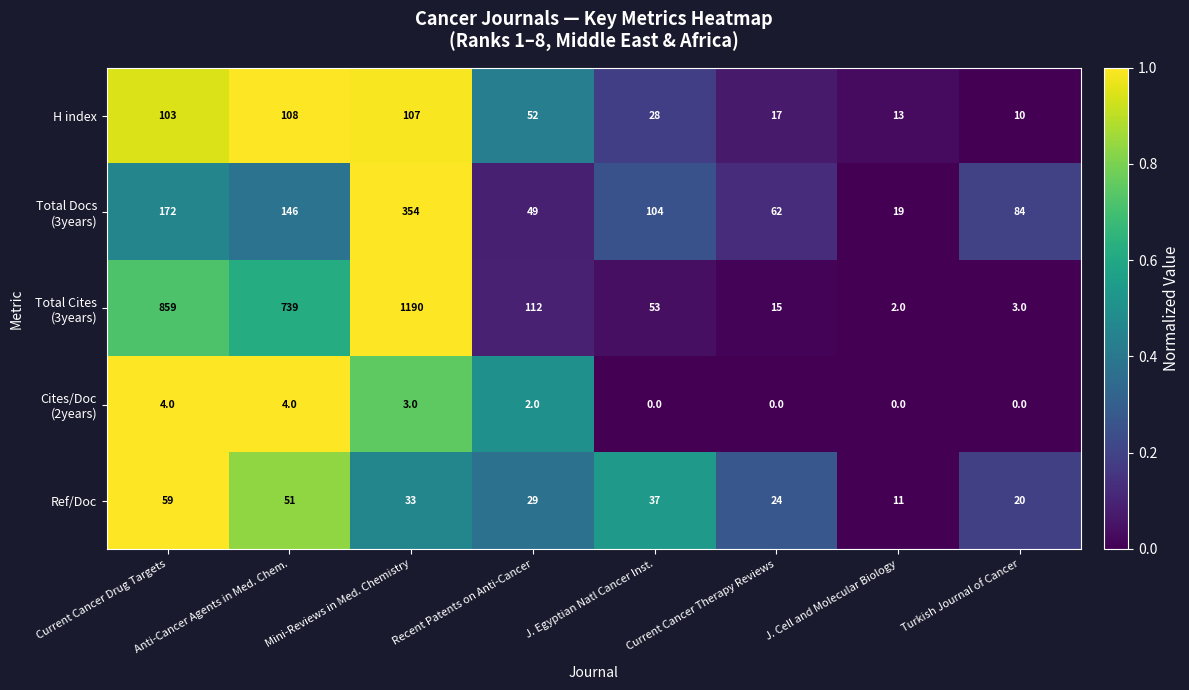

The Ref/Doc series shows 23 at Mini-Reviews in Med. Chemistry. True or false?

False